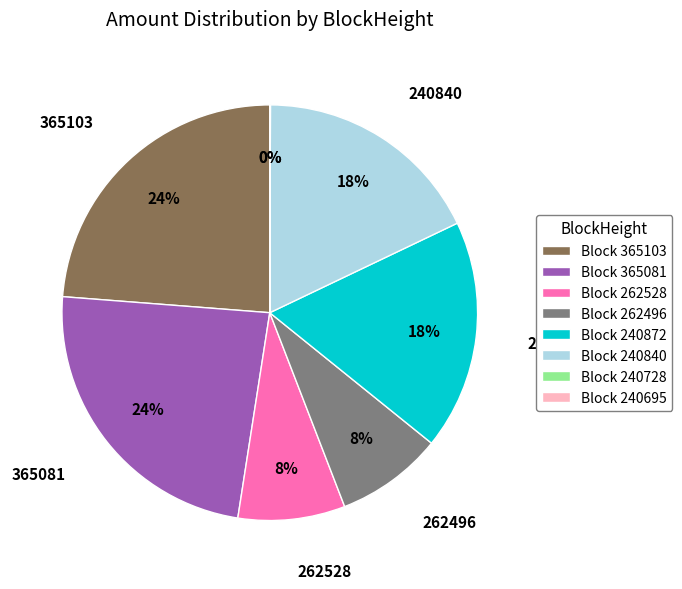

To the nearest percent, what is the average slice percentage?

12%